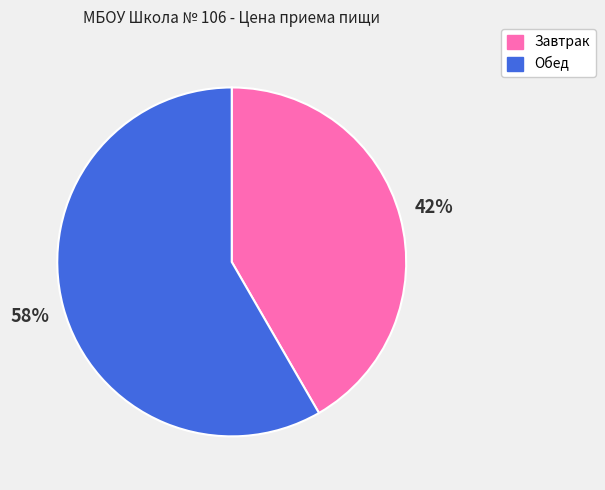

To the nearest percent, what percentage of the pie is Завтрак?

42%